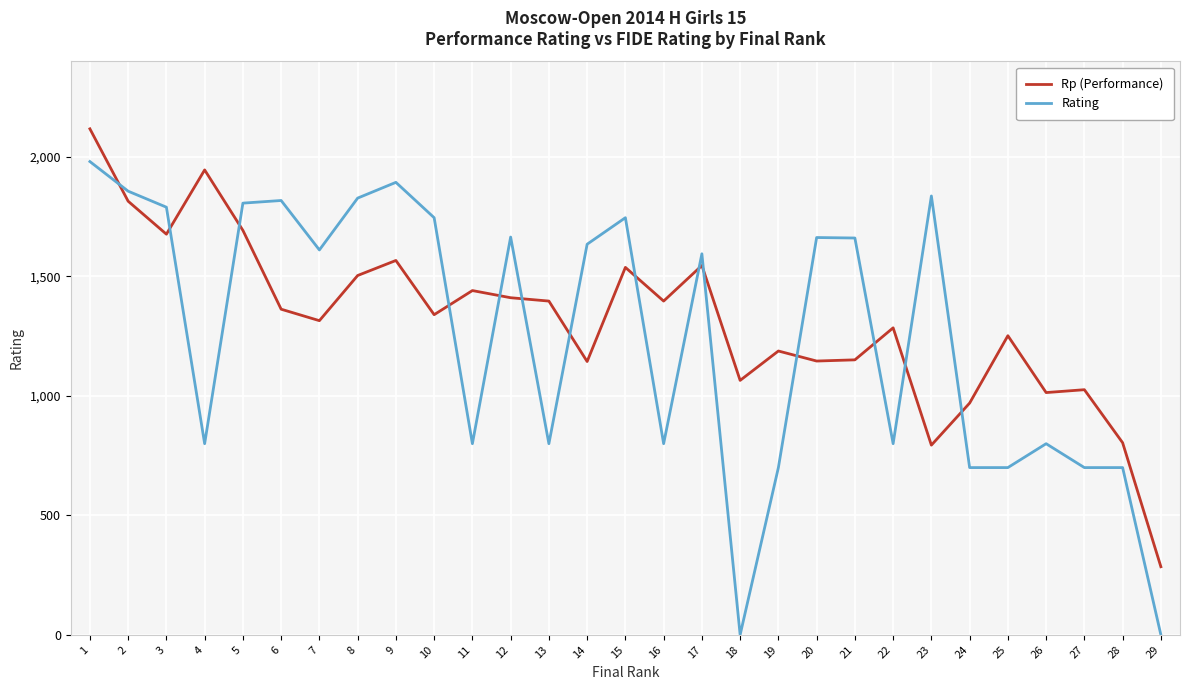

At which label does Rating first exceed 1611?

1